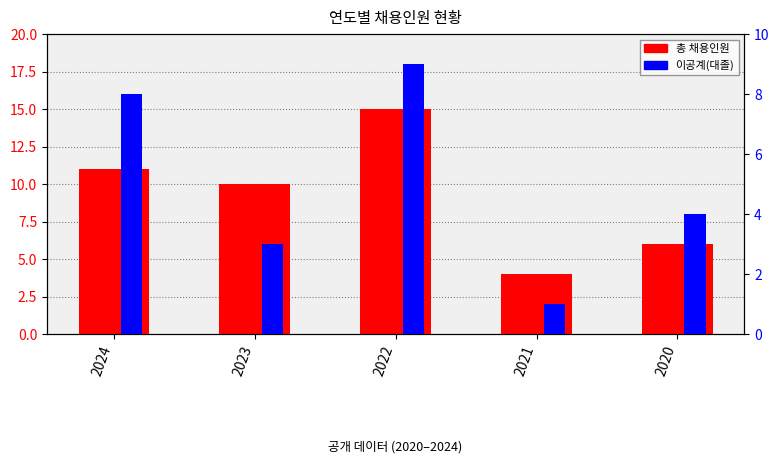

The 이공계(대졸) series shows 5 at 2022. True or false?

False